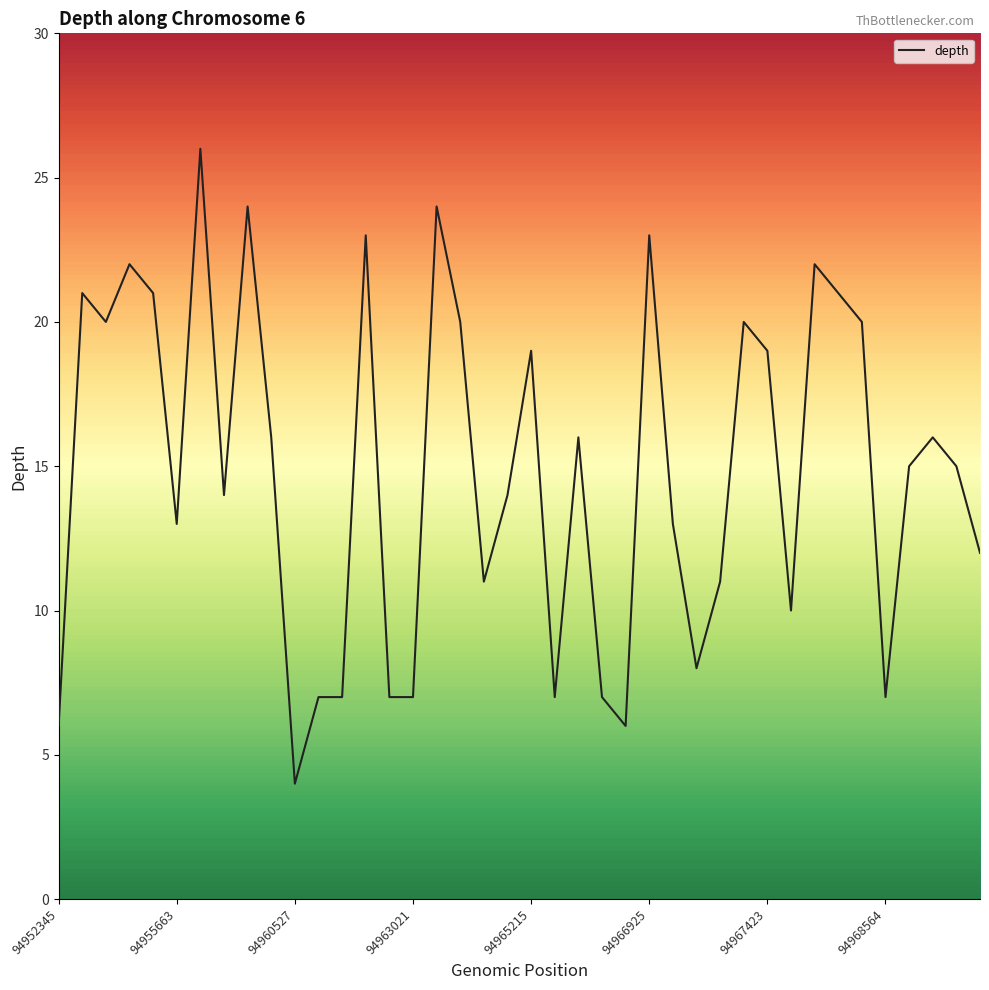

What is the difference between the maximum and minimum values?

22